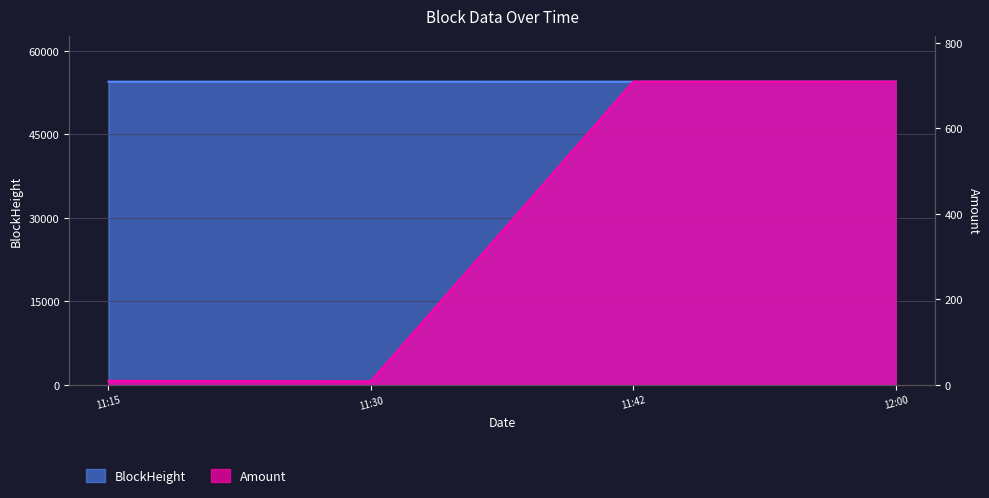

What are all the series names shown in the legend?

BlockHeight, Amount